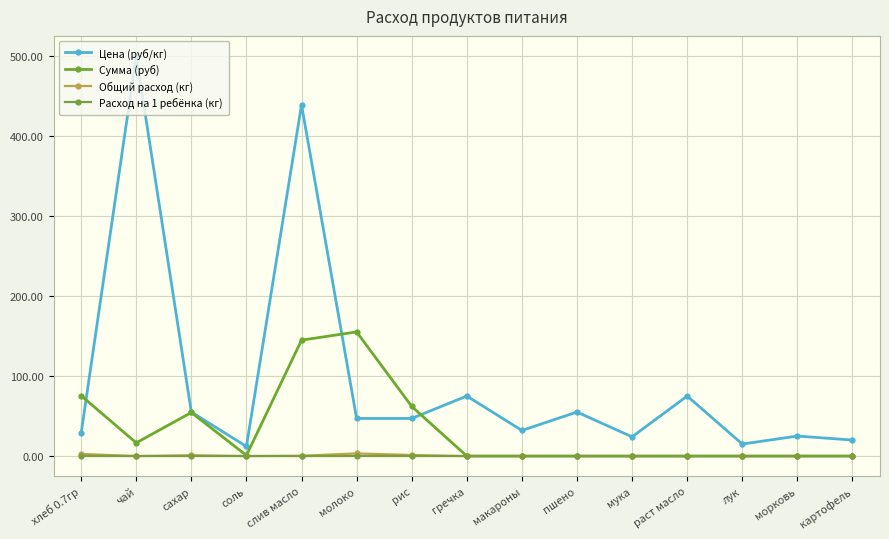

What is the sum of all Сумма (руб) values?

509.1